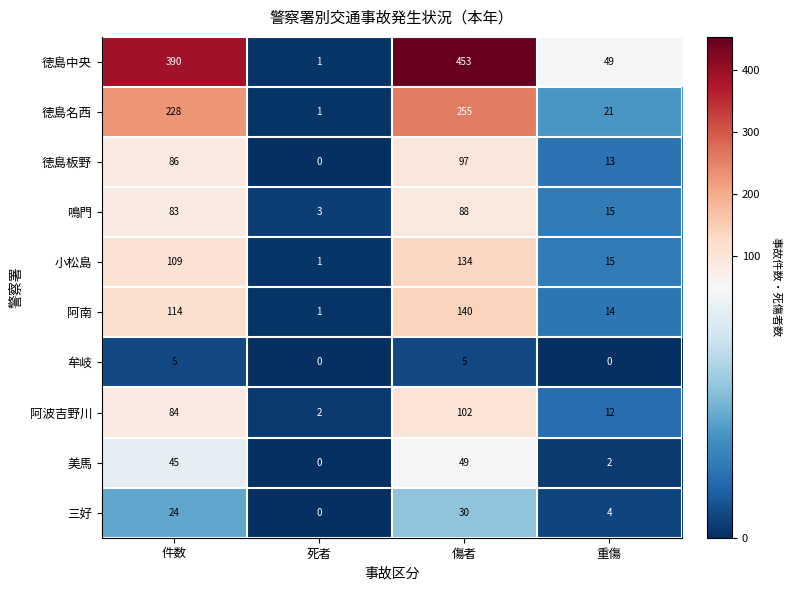

What is the spread (max minus min) of values at 件数?

385